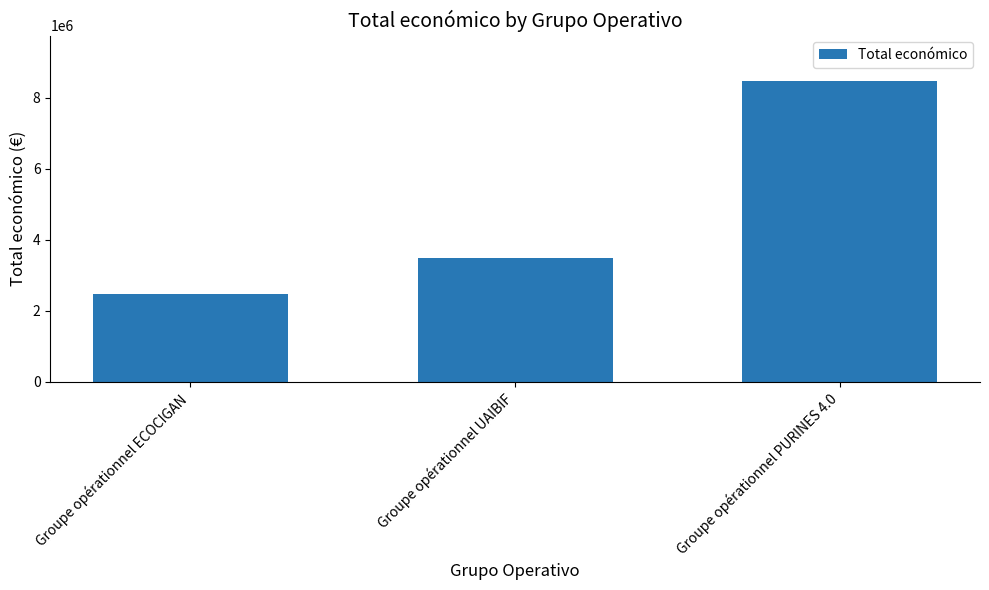

What is the value of the 2nd bar from the left?

3487018